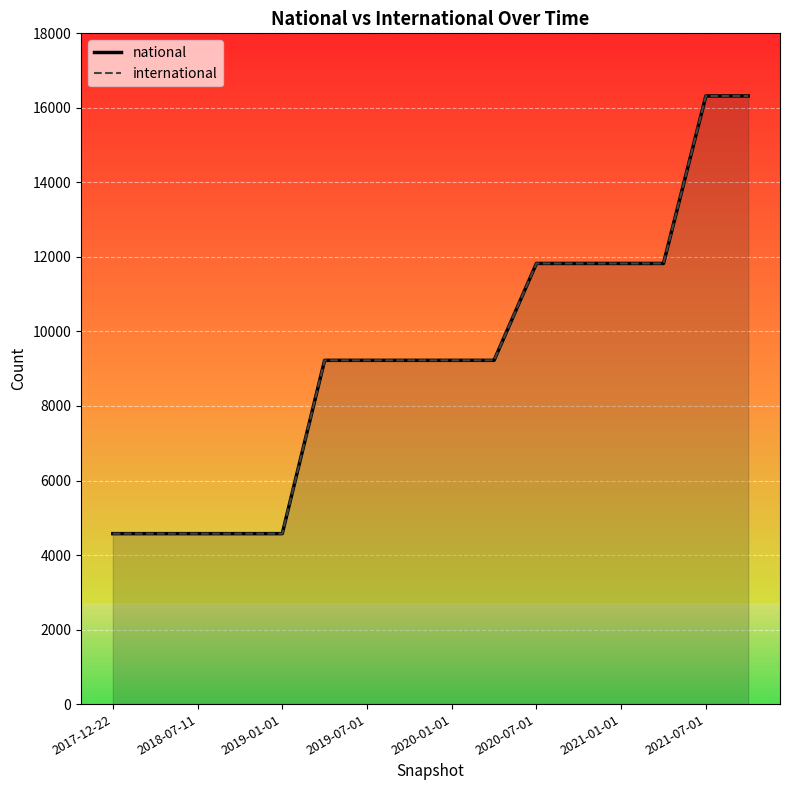

True or false: the data has more than 0 interior local peaks.

False